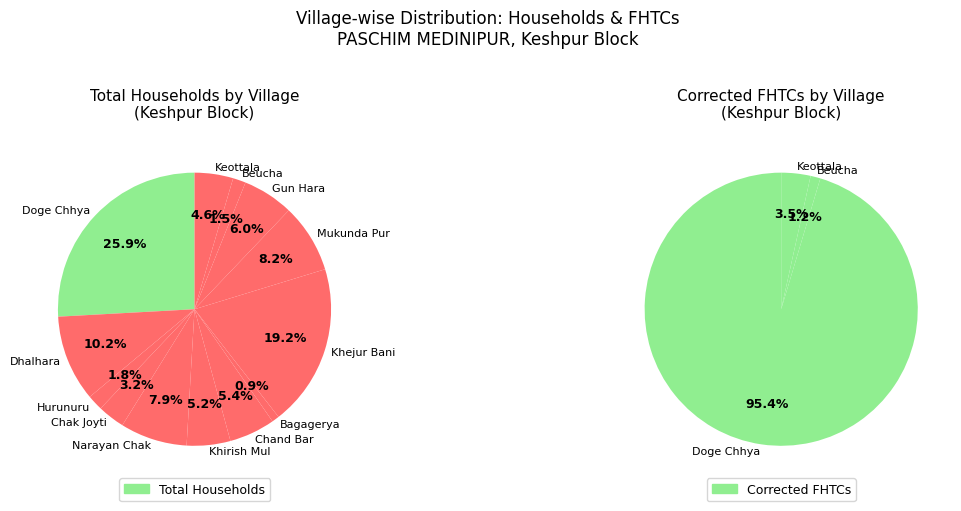

Rank the categories by Corrected FHTCs value from highest to lowest.

Doge Chhya, Keottala, Beucha, Dhalhara, Hurunuru, Chak Joyti, Narayan Chak, Khirish Mul, Chand Bar, Bagagerya, Khejur Bani, Mukunda Pur, Gun Hara